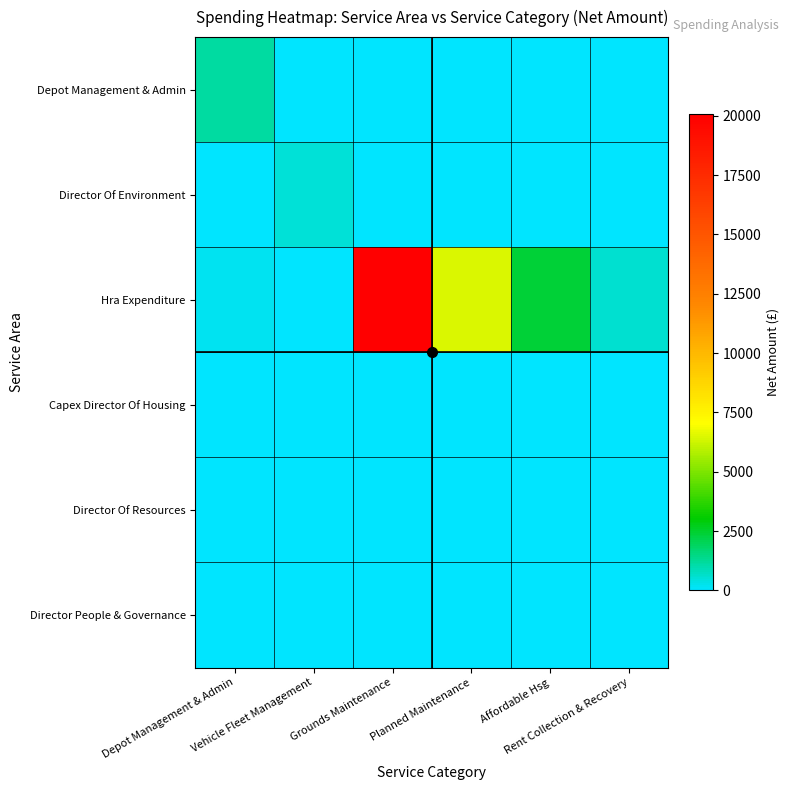

Reading right to left, extract all data points from this chart.

Depot Management & Admin: Rent Collection & Recovery=0.0	Affordable Hsg=0.0	Planned Maintenance=0.0	Grounds Maintenance=0.0	Vehicle Fleet Management=0.0	Depot Management & Admin=1125.0
Director Of Environment: Rent Collection & Recovery=0.0	Affordable Hsg=0.0	Planned Maintenance=0.0	Grounds Maintenance=0.0	Vehicle Fleet Management=481.9	Depot Management & Admin=0.0
Hra Expenditure: Rent Collection & Recovery=571.9	Affordable Hsg=2400.0	Planned Maintenance=6460.2	Grounds Maintenance=20066.0	Vehicle Fleet Management=0.0	Depot Management & Admin=190.0
Capex Director Of Housing: Rent Collection & Recovery=0.0	Affordable Hsg=0.0	Planned Maintenance=0.0	Grounds Maintenance=0.0	Vehicle Fleet Management=0.0	Depot Management & Admin=0.0
Director Of Resources: Rent Collection & Recovery=0.0	Affordable Hsg=0.0	Planned Maintenance=0.0	Grounds Maintenance=0.0	Vehicle Fleet Management=0.0	Depot Management & Admin=0.0
Director People & Governance: Rent Collection & Recovery=0.0	Affordable Hsg=0.0	Planned Maintenance=0.0	Grounds Maintenance=0.0	Vehicle Fleet Management=0.0	Depot Management & Admin=0.0